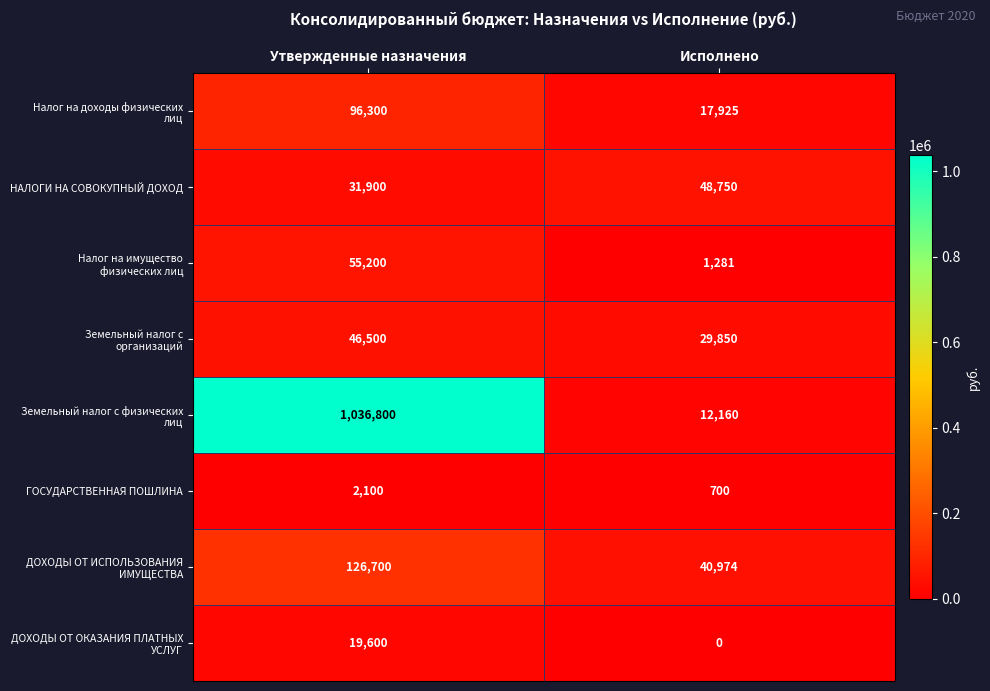

Rank the categories by ГОСУДАРСТВЕННАЯ ПОШЛИНА value from lowest to highest.

Исполнено, Утвержденные назначения